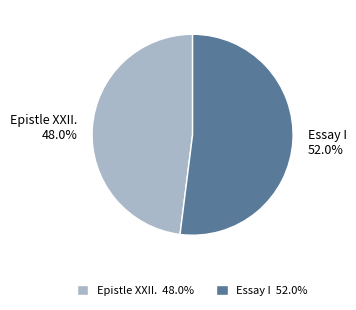

Is it true that Epistle XXII. is 55% of the pie?

False